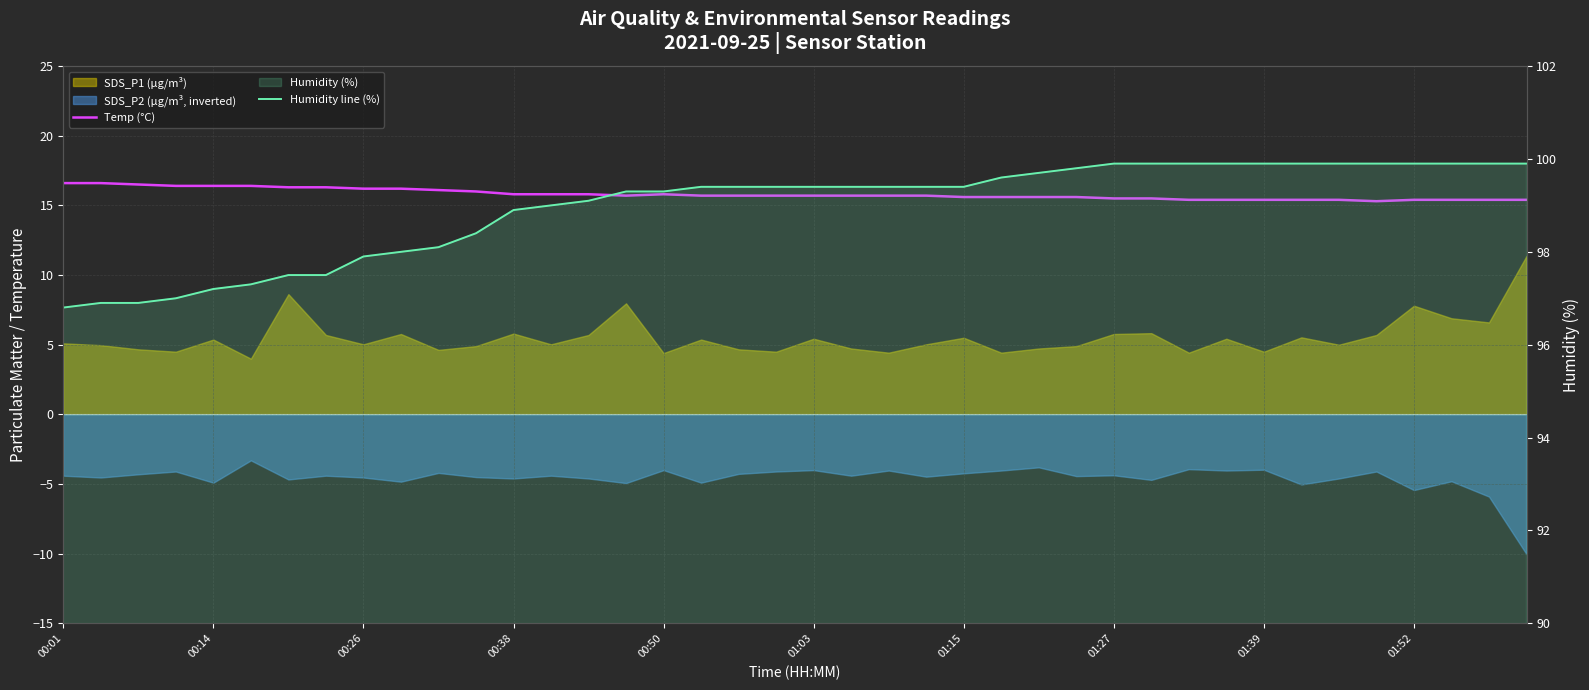

True or false: Temp (°C) and Humidity line (%) cross at least once.

False